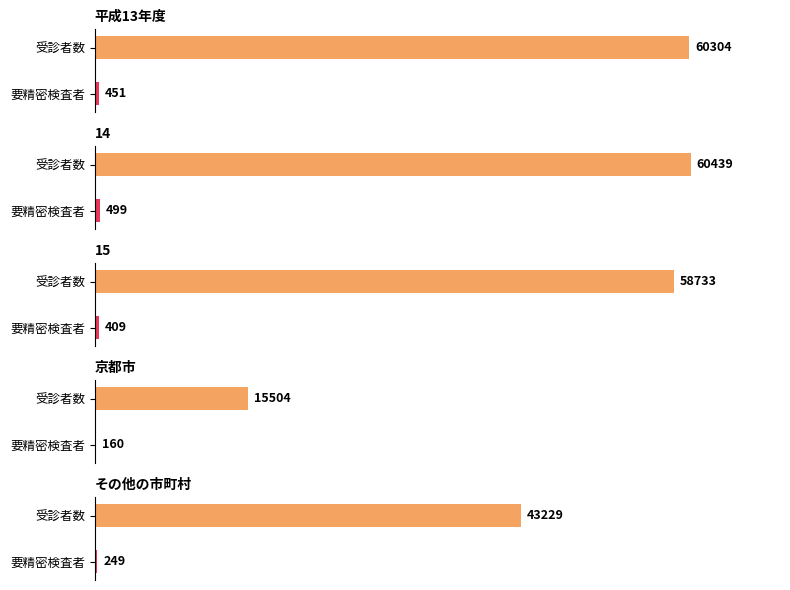

What is the total value across all series at 平成13年度?

60755